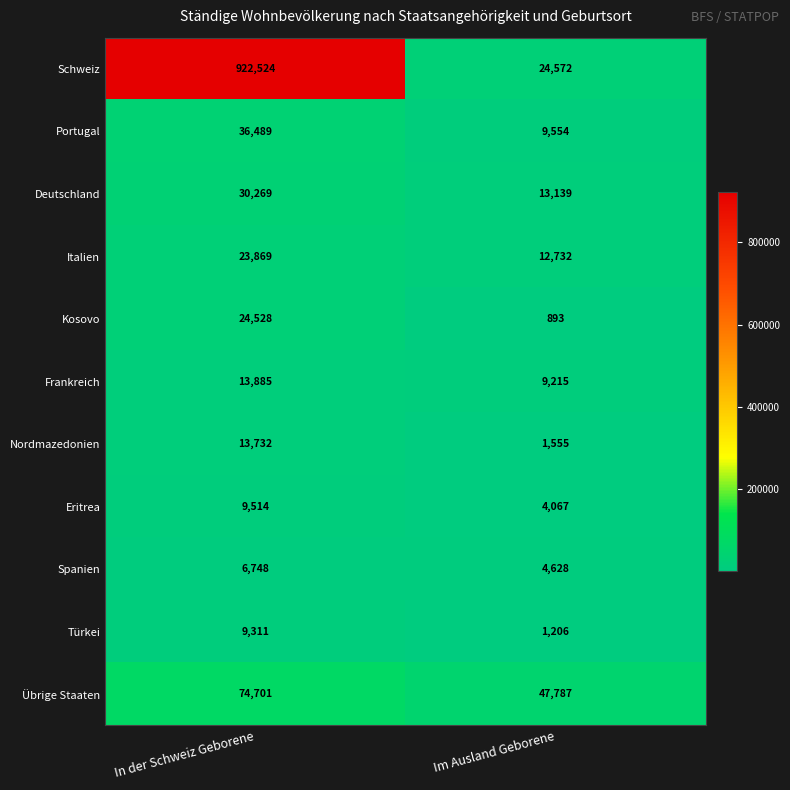

How many distinct data groups are displayed?

11